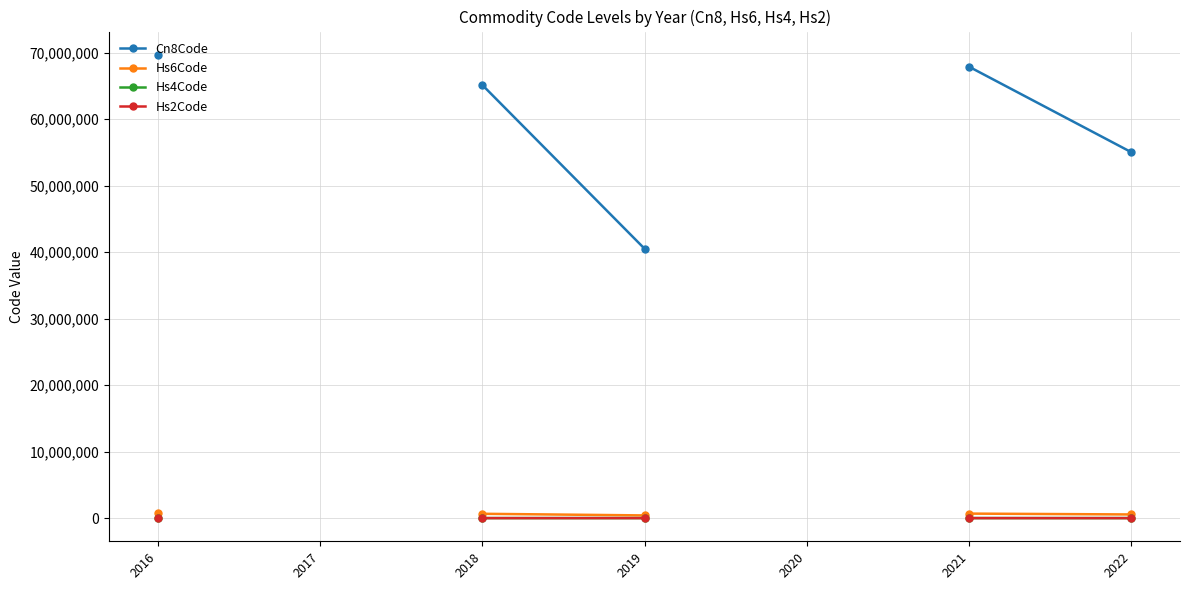

Between 2018 and 2021, which is larger?

2021